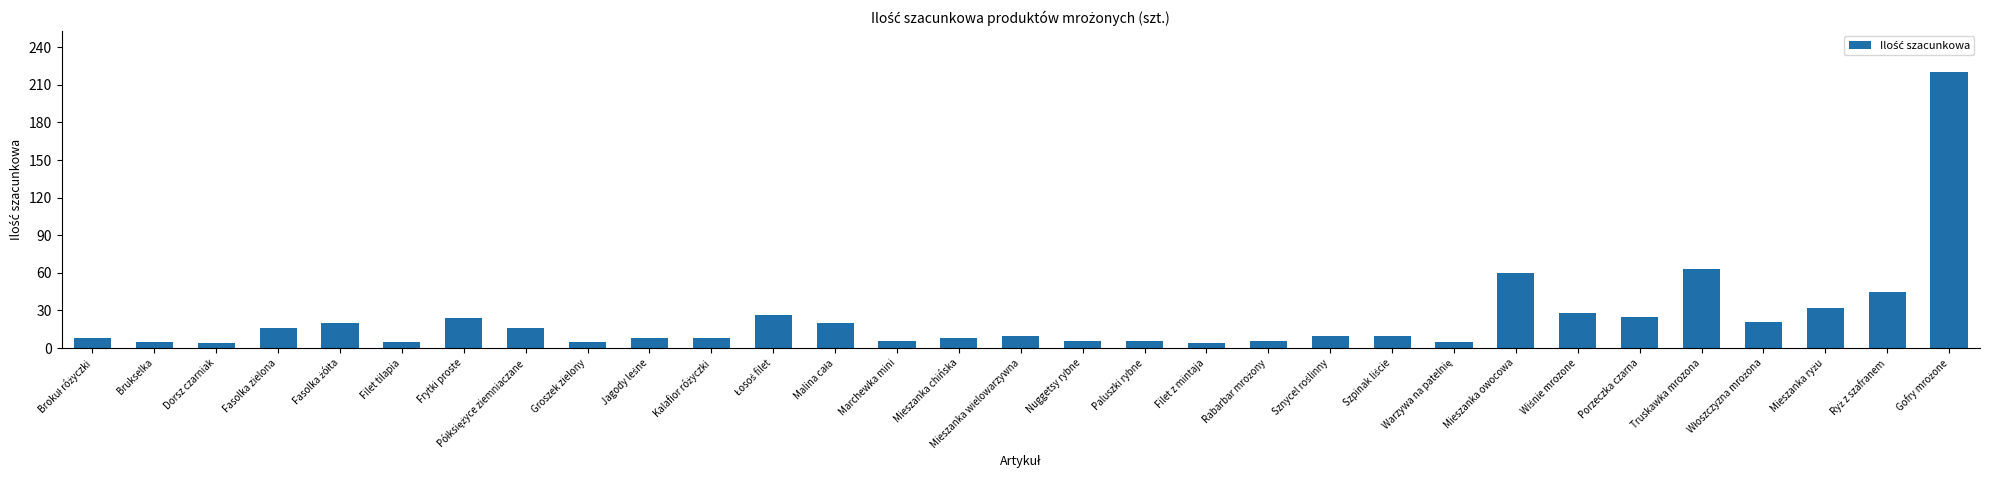

Does the chart contain stacked bars?

No